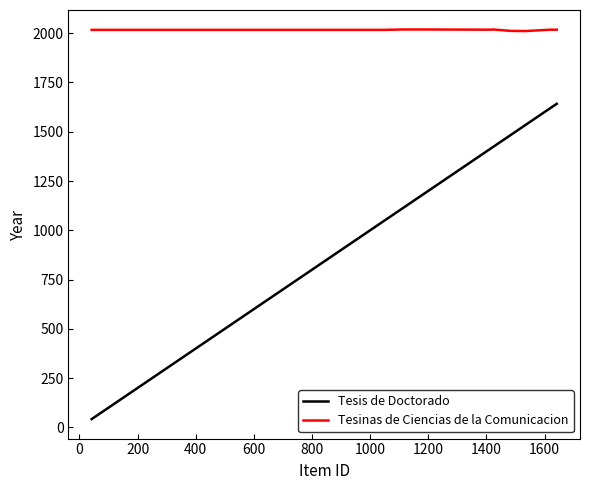

What is the maximum value for Tesis de Doctorado?

1642